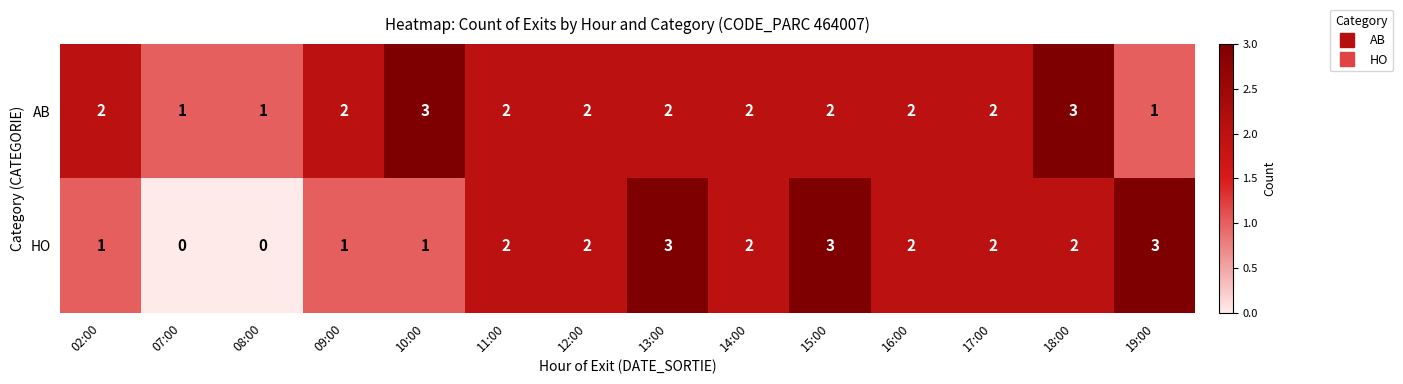

Count the number of categories in the chart.

14